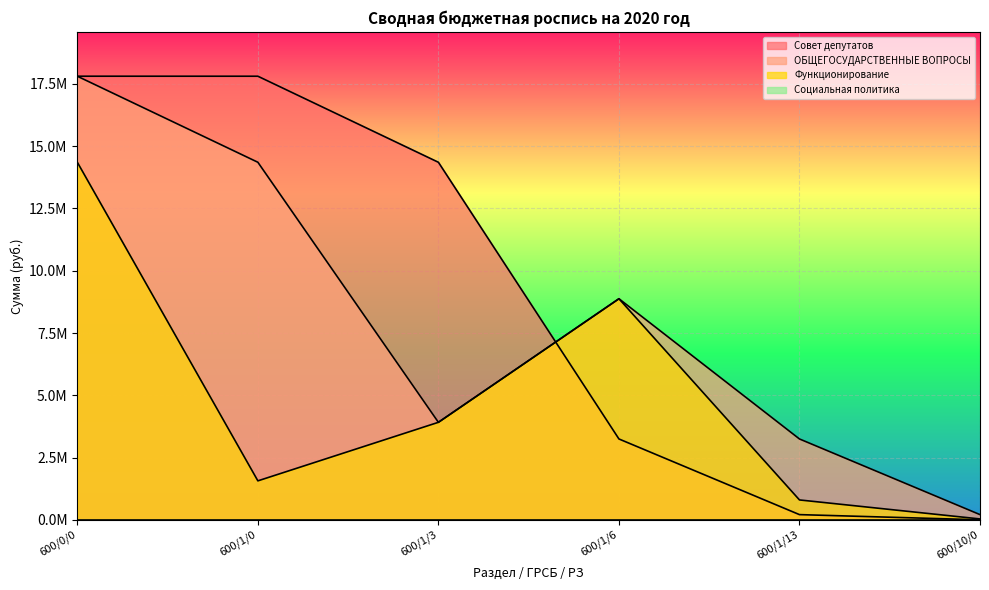

List the series in order of their peak value, highest first.

Совет депутатов, ОБЩЕГОСУДАРСТВЕННЫЕ ВОПРОСЫ, Функционирование